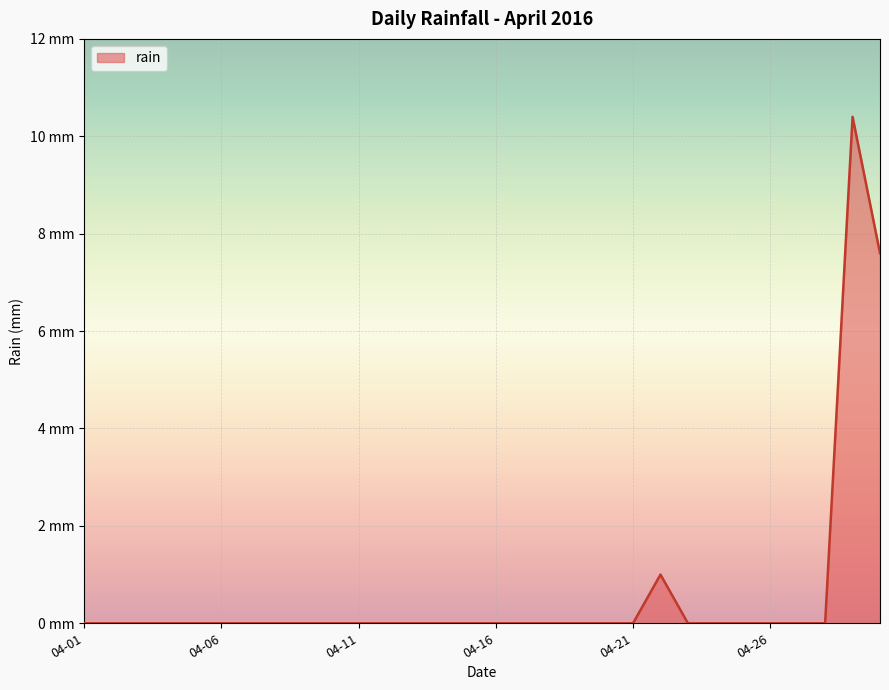

Which category has the lowest value across all series?

04-01